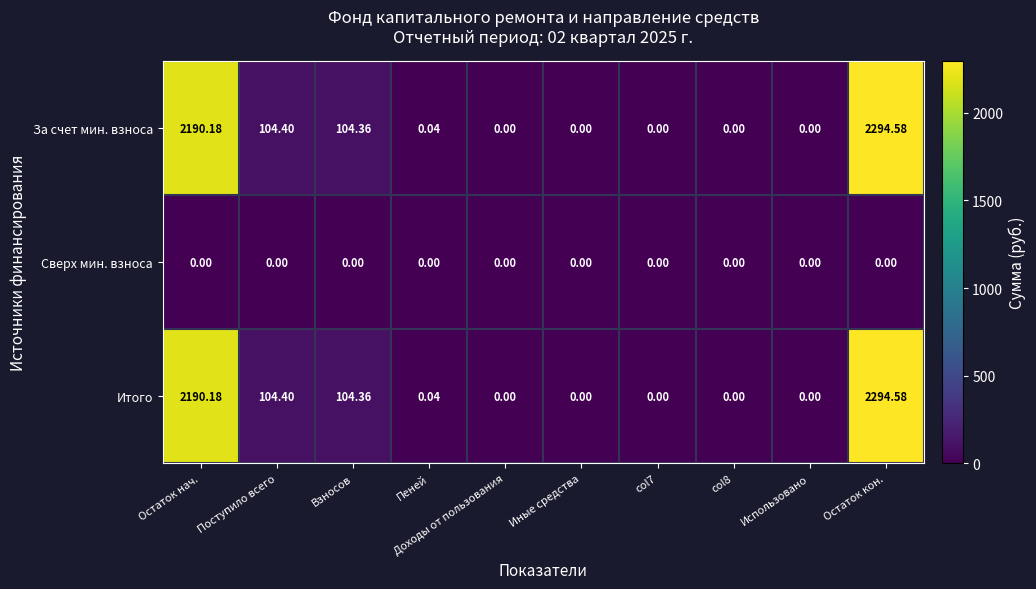

At which category is the sum across all series the highest?

Остаток кон.